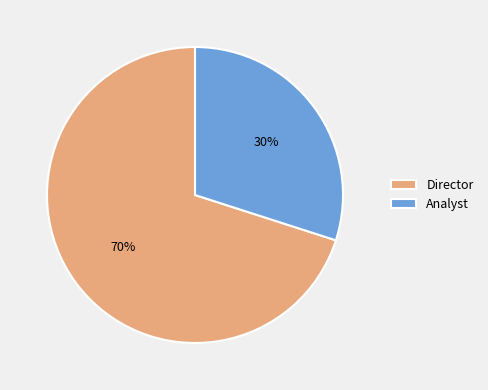

Count the number of slices in the pie.

2